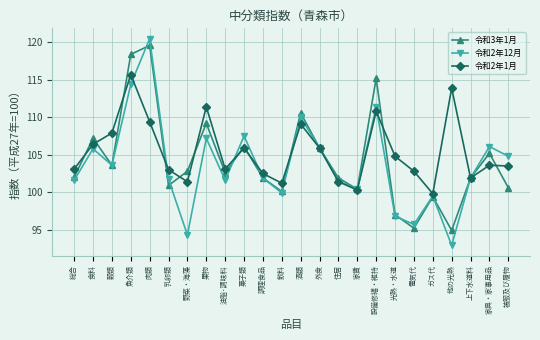

The value of 令和2年1月 at 酒類 is 109.1. True or false?

True